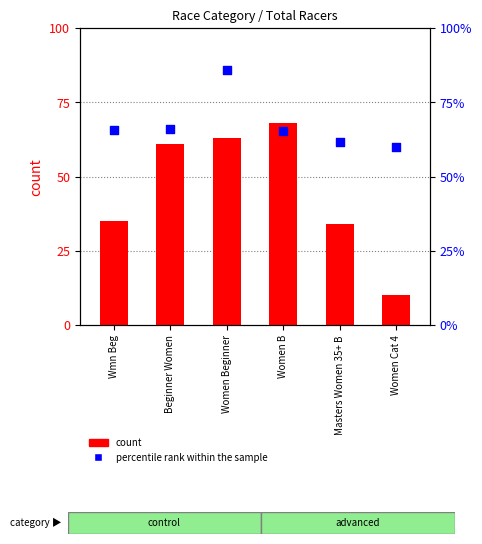

Which has a higher value, Beginner Women or Women Beginner?

Women Beginner